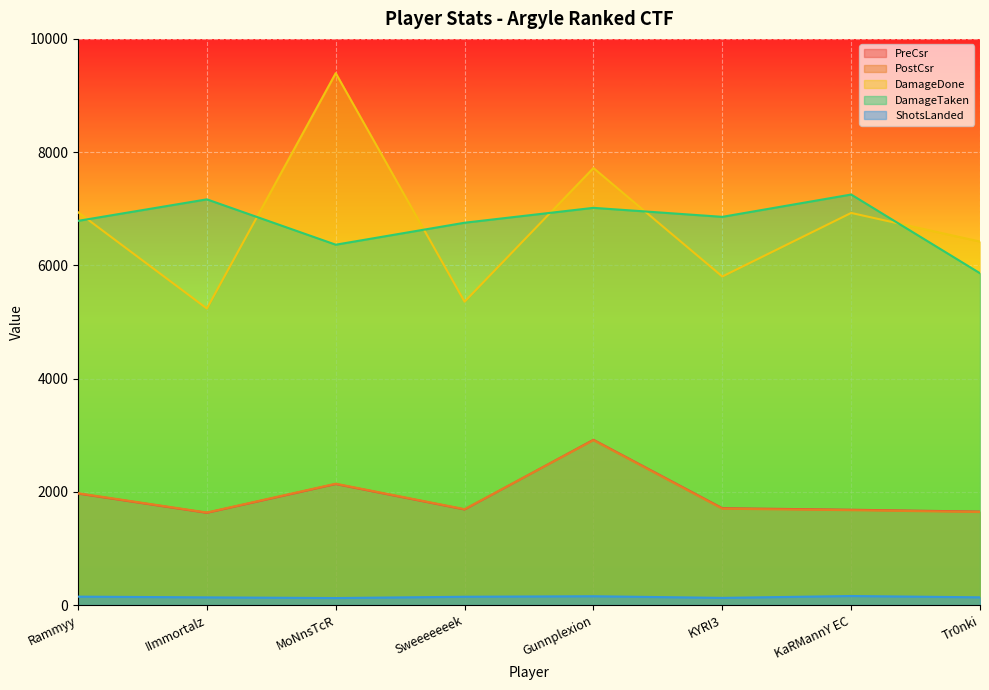

How many interior local peaks does the DamageTaken series have?

3